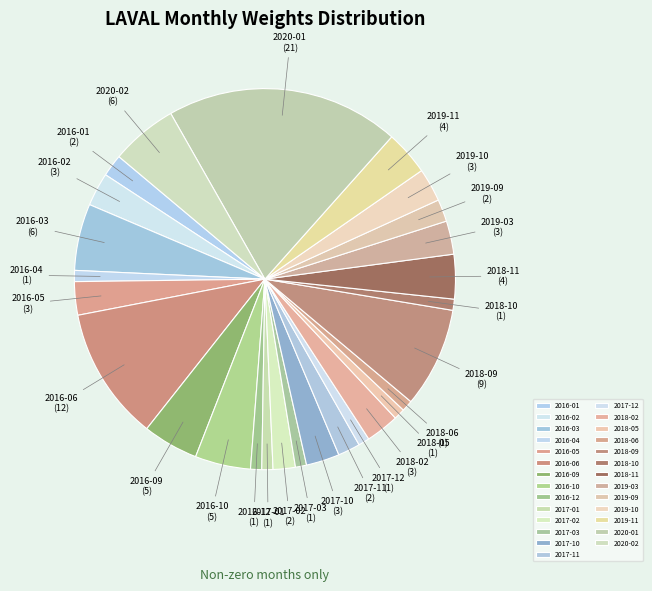

Combined, do 2017-03 and 2020-02 account for over 50%?

No